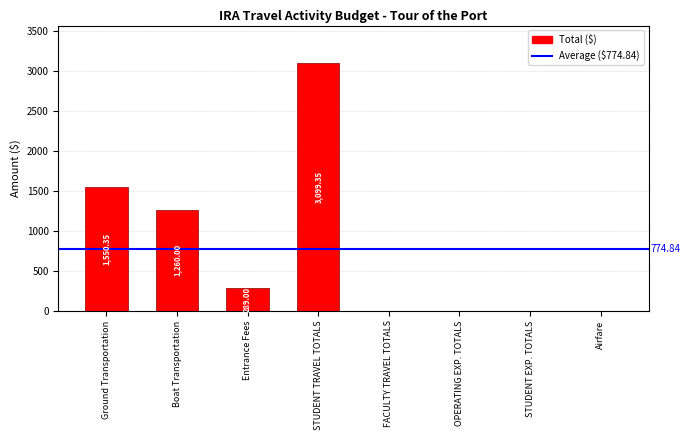

At which label does the data first exceed 289?

Ground Transportation